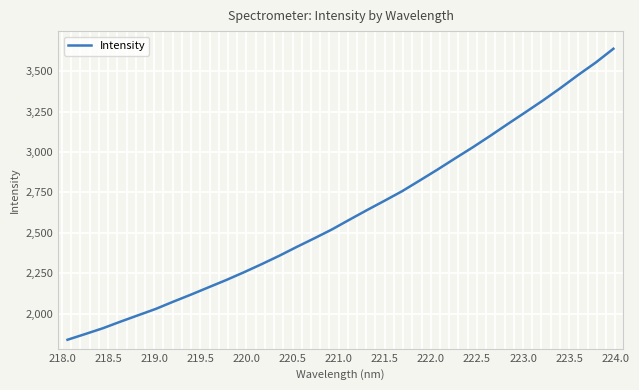

What is the difference between the maximum and minimum values?

1800.8